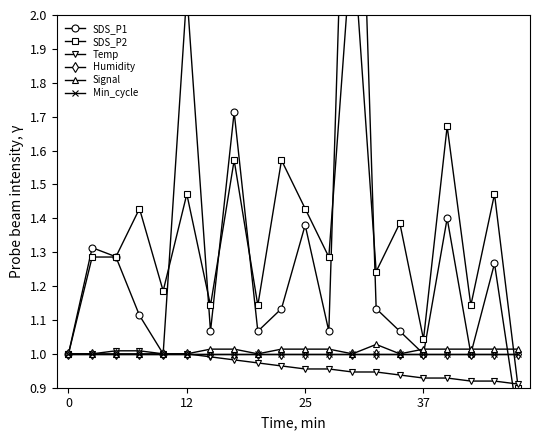

True or false: Min_cycle has a value of 1.7 at 7.

False